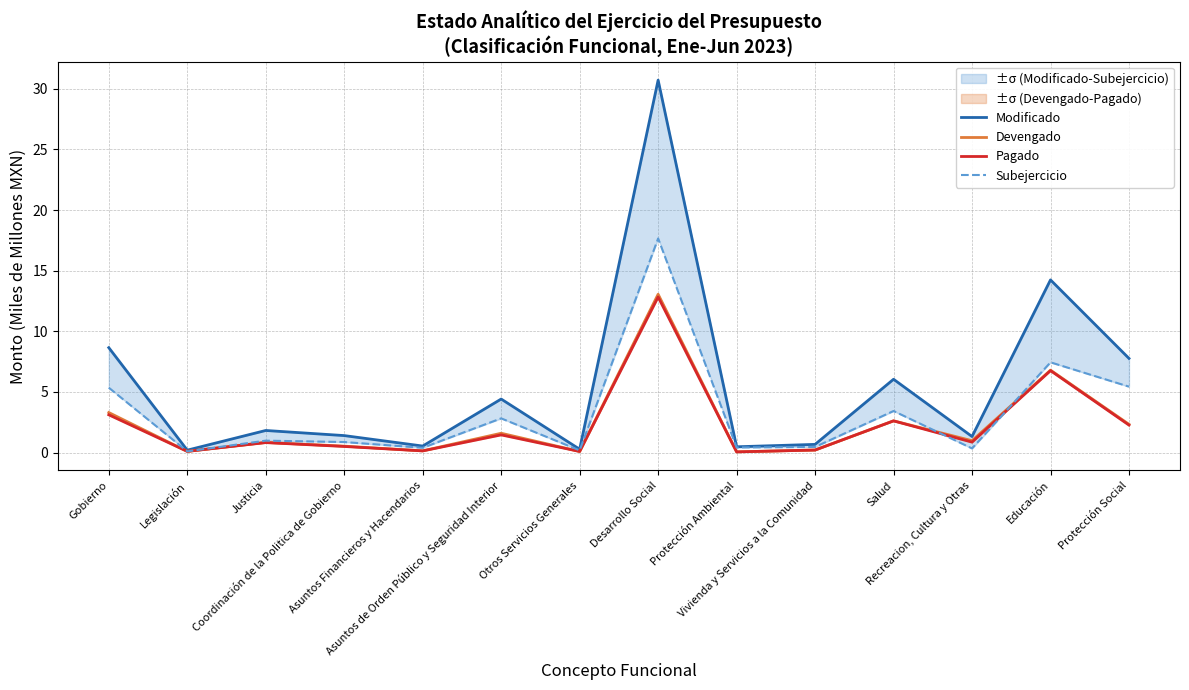

What is the average value of the Devengado series?

2.3